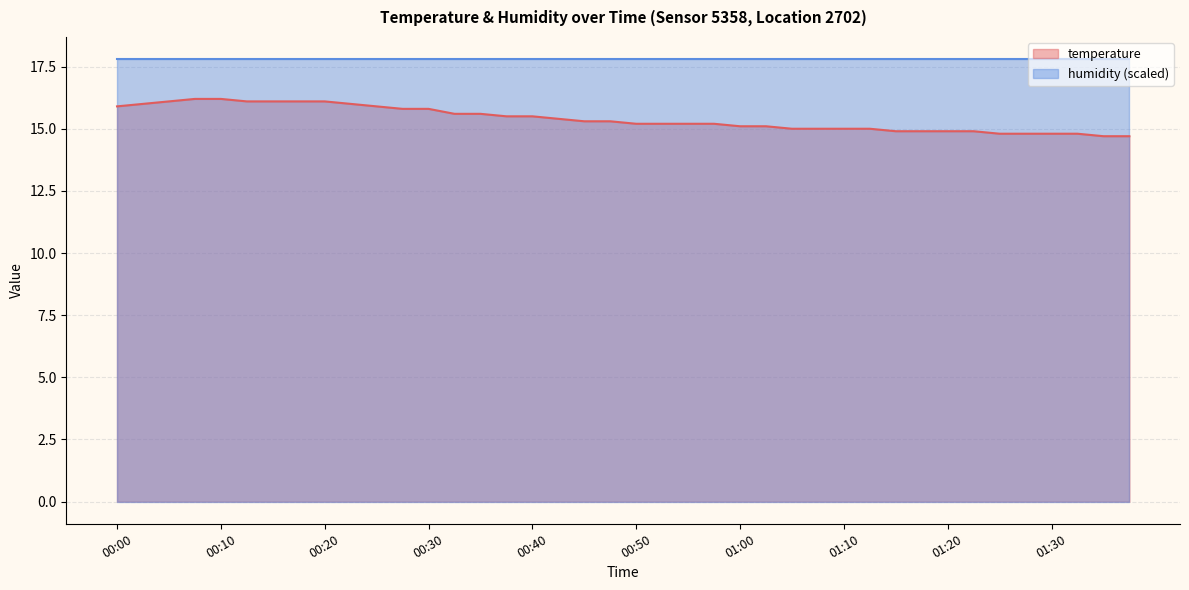

Rank the categories by value from lowest to highest.

01:36, 01:38, 01:25, 01:27, 01:30, 01:33, 01:15, 01:17, 01:20, 01:22, 01:05, 01:07, 01:10, 01:12, 01:00, 01:02, 00:50, 00:52, 00:55, 00:57, 00:45, 00:47, 00:42, 00:37, 00:40, 00:32, 00:35, 00:27, 00:30, 00:00, 00:25, 00:02, 00:22, 00:05, 00:12, 00:15, 00:17, 00:20, 00:07, 00:10